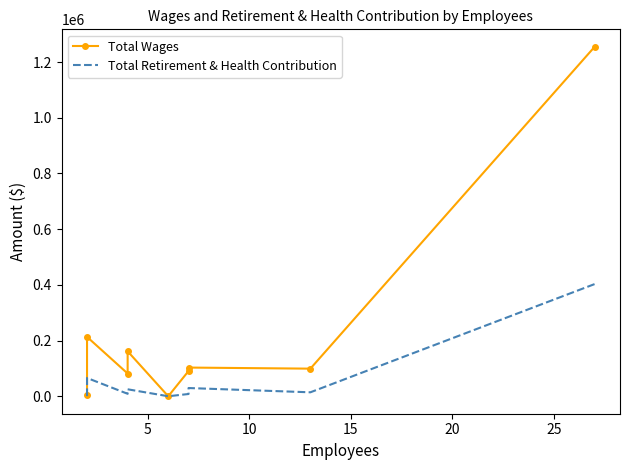

True or false: Total Retirement & Health Contribution and Total Wages cross at least once.

False